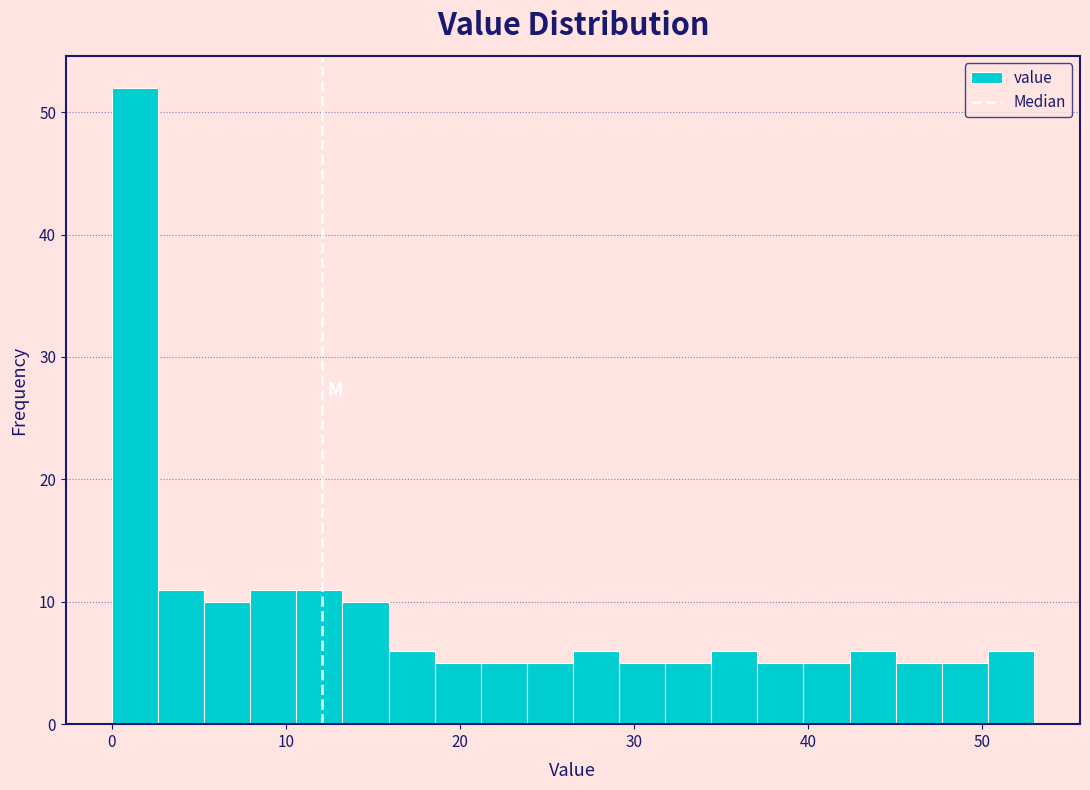

Around what value on the x-axis is the tallest bar? Give the approximate position of its centre, as read against the axis.

1